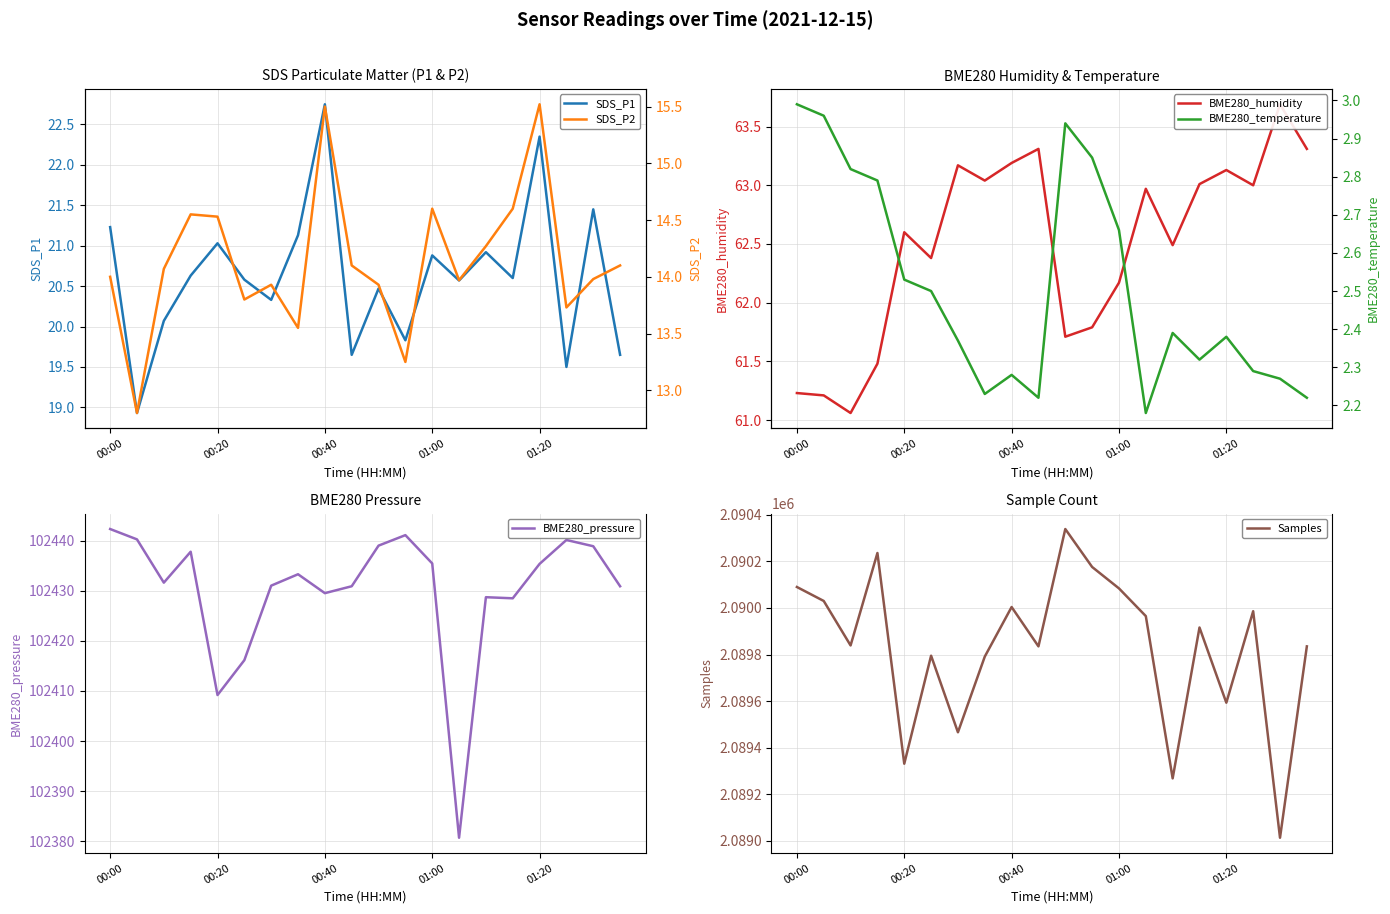

What is the difference between the maximum and second lowest values in the Samples series?

1071